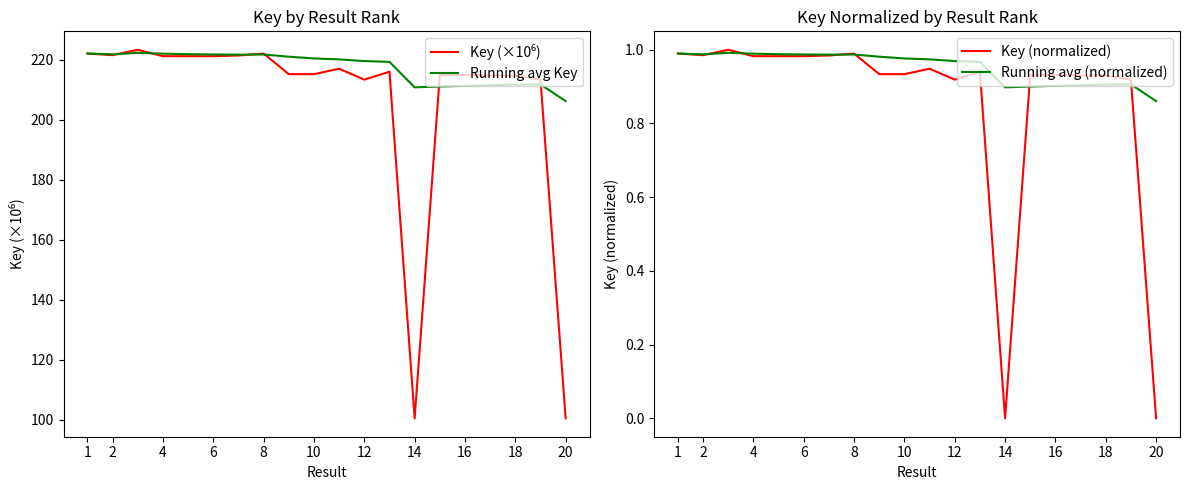

Reading right to left, extract all data points from this chart.

Key (×10⁶): 100.4	213.3	214.7	214.7	214.9	214.9	100.4	216.0	213.3	217.0	215.2	215.2	222.0	221.4	221.1	221.1	221.1	223.3	221.5	222.0
Running avg Key: 206.2	211.7	211.7	211.5	211.3	211.0	210.8	219.2	219.5	220.1	220.4	221.0	221.7	221.7	221.7	221.8	222.0	222.3	221.8	222.0
Key (normalized): 0.0	0.9	0.9	0.9	0.9	0.9	0.0	0.9	0.9	0.9	0.9	0.9	1.0	1.0	1.0	1.0	1.0	1.0	1.0	1.0
Running avg (normalized): 0.9	0.9	0.9	0.9	0.9	0.9	0.9	1.0	1.0	1.0	1.0	1.0	1.0	1.0	1.0	1.0	1.0	1.0	1.0	1.0